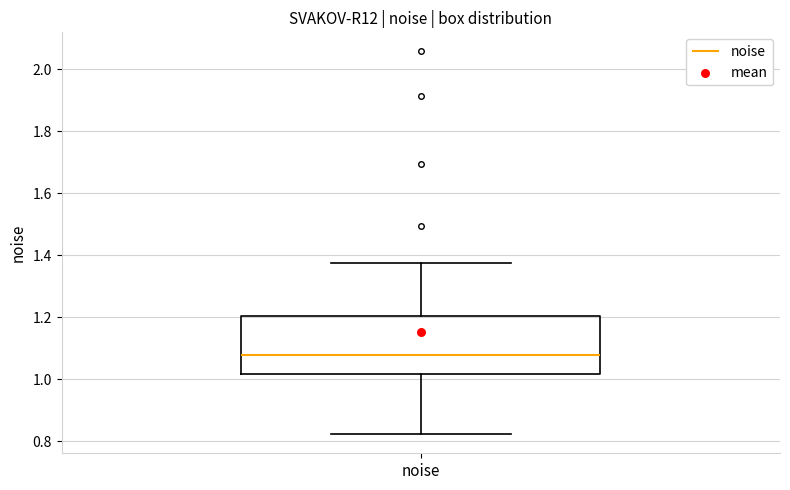

Transcribe this box plot: give where the median line is, the range the box spans, and where the two whiskers end, as read against the y-axis. The values are not printed on the chart, so give them approximately, as read against the axis.

median 1.08, box 1.02 to 1.20, whiskers 0.82 to 1.38